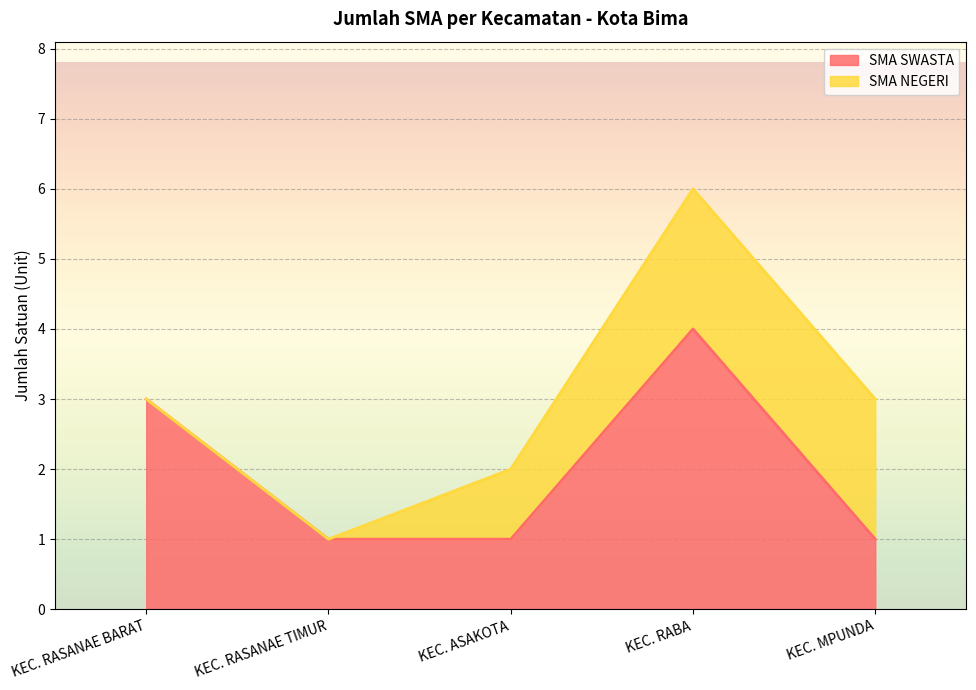

True or false: the data shows 1 at KEC. RASANAE BARAT.

False